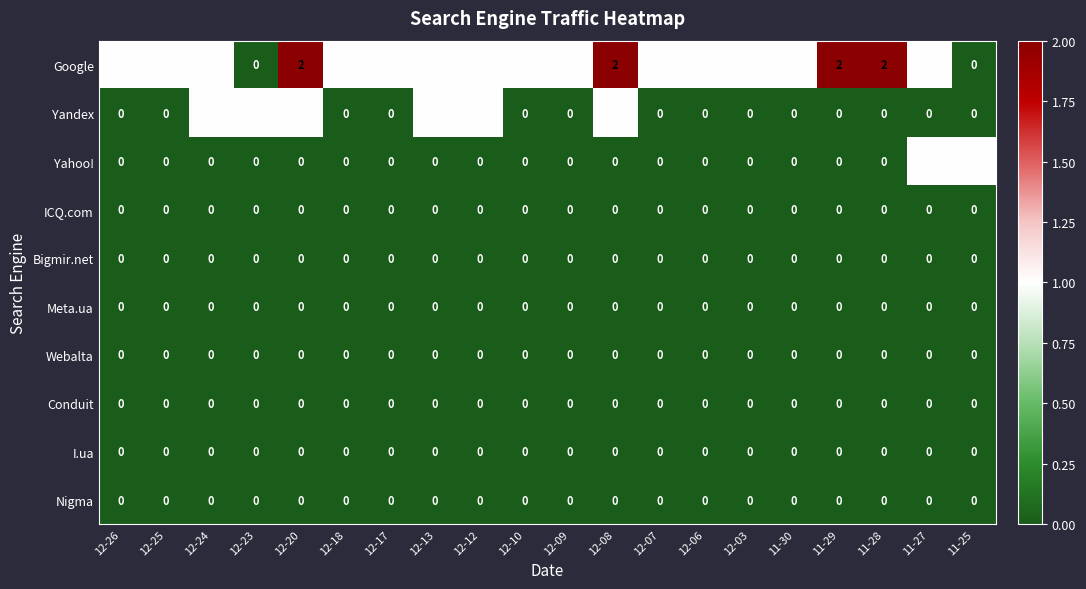

Which series has the largest total across all categories?

Google